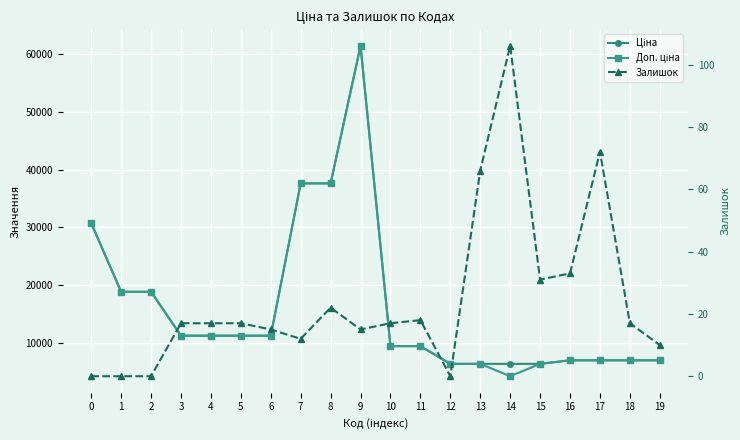

Read the Ціна value at 7.

37593.6